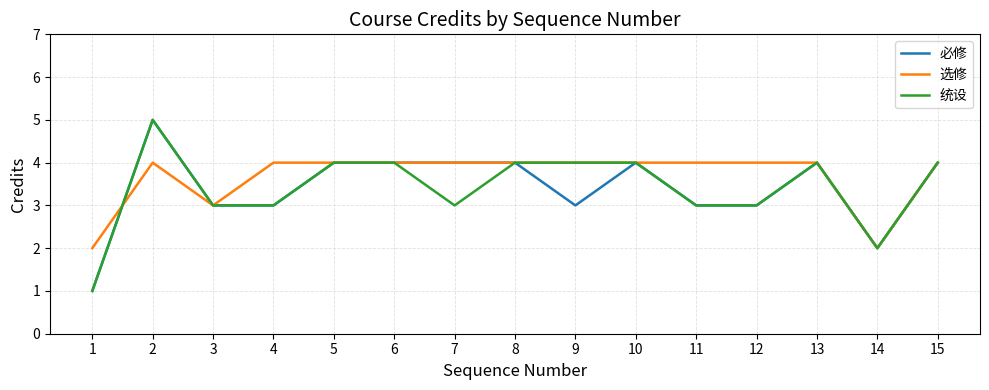

Between 3 and 11, which series saw the biggest shift?

选修